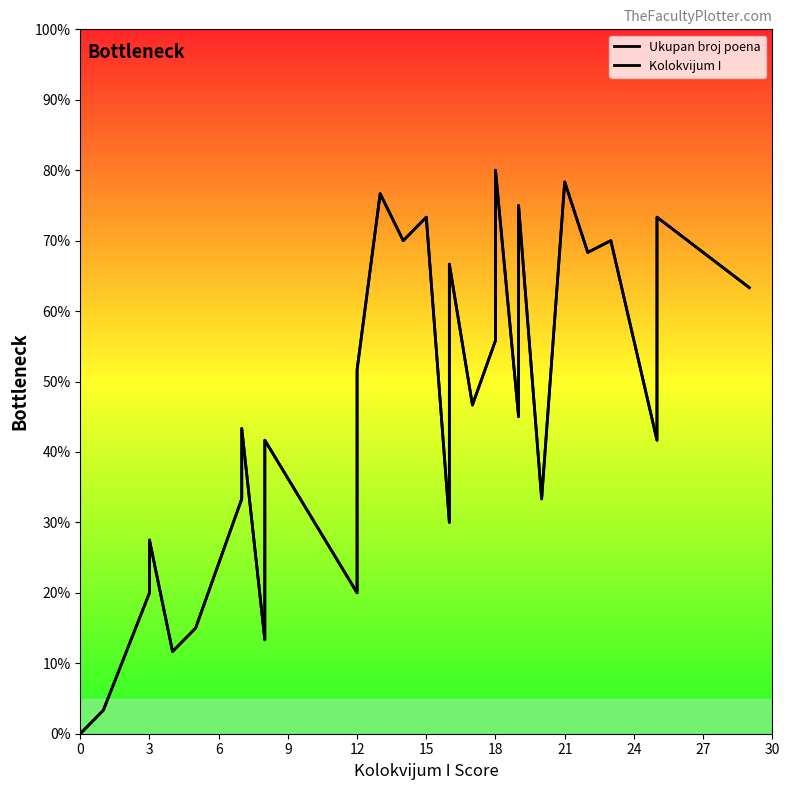

How many intersections are there between Kolokvijum I and Ukupan broj poena?

5